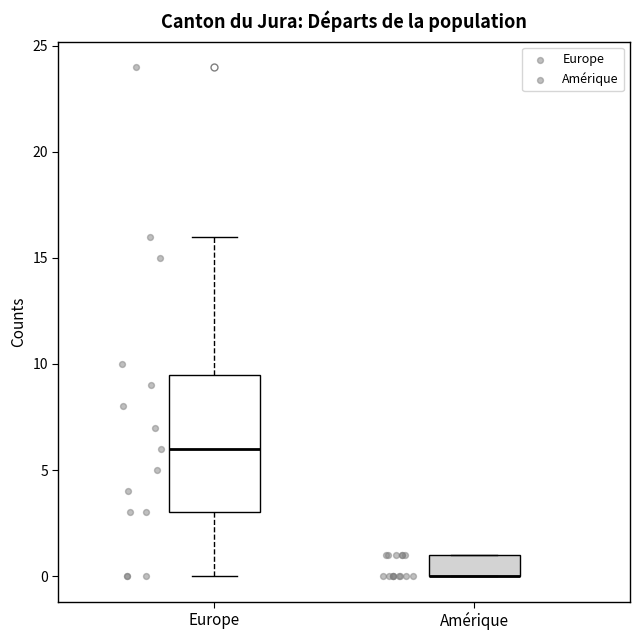

Comparing the boxes themselves (not the whiskers), which one is the tallest?

Europe